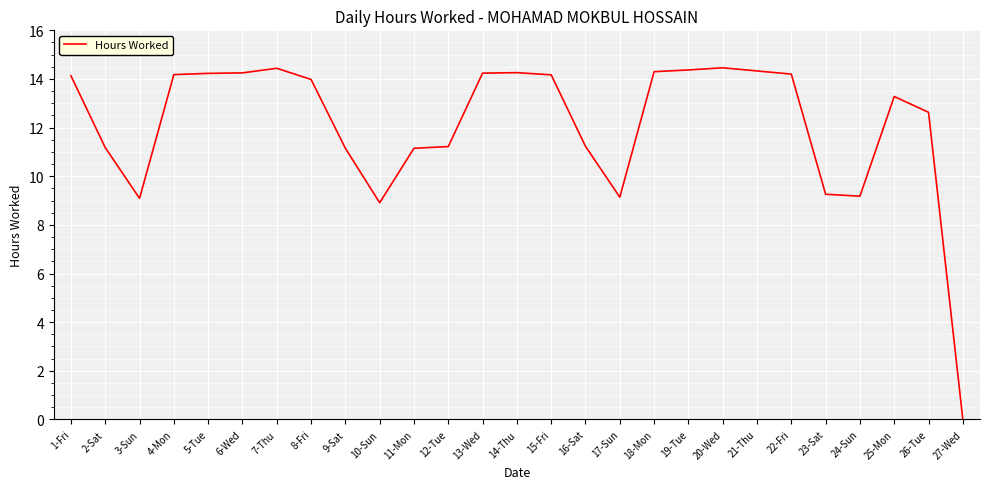

Approximately how many times larger is the value at 1-Fri compared to 18-Mon?

1.0